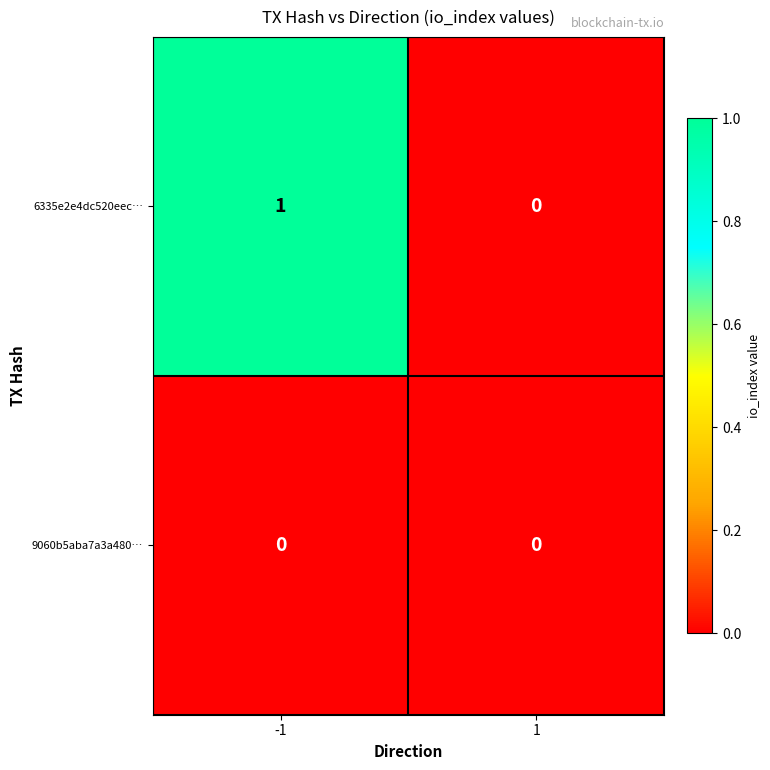

At which category is the sum across all series the highest?

-1